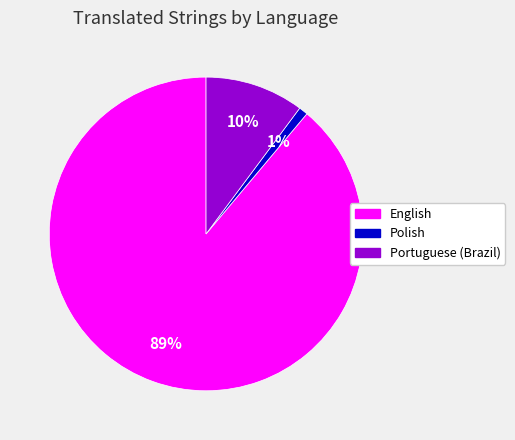

True or false: Portuguese (Brazil) accounts for 20% of the total.

False